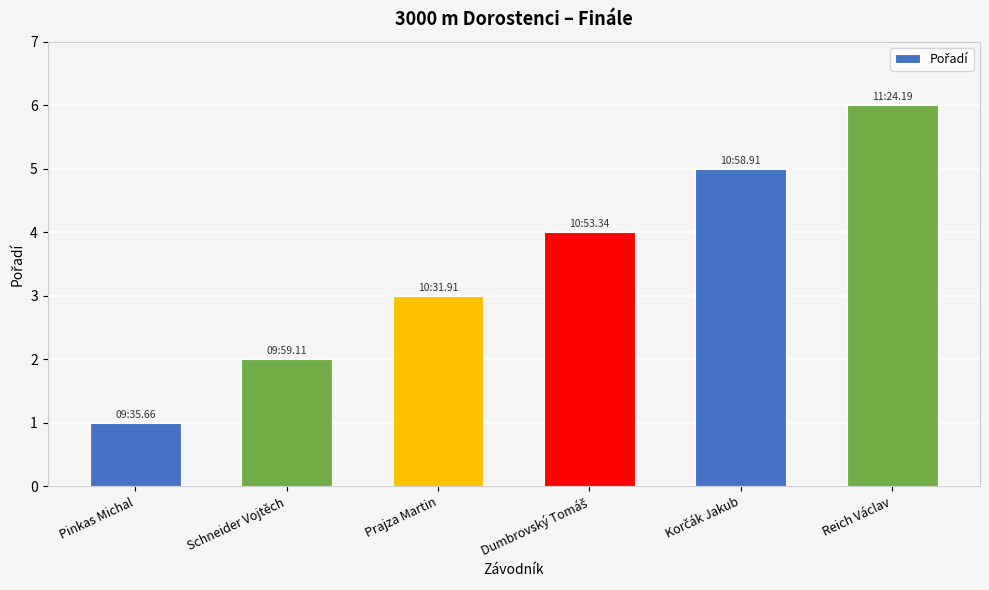

What is the sum of all values?

21